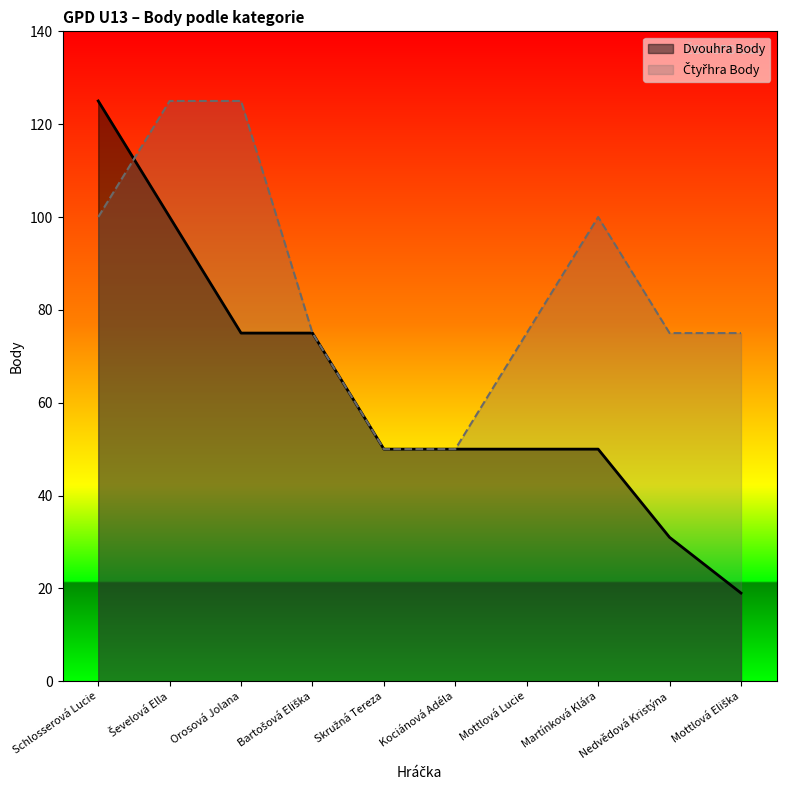

At how many categories does at least one series exceed 111?

3